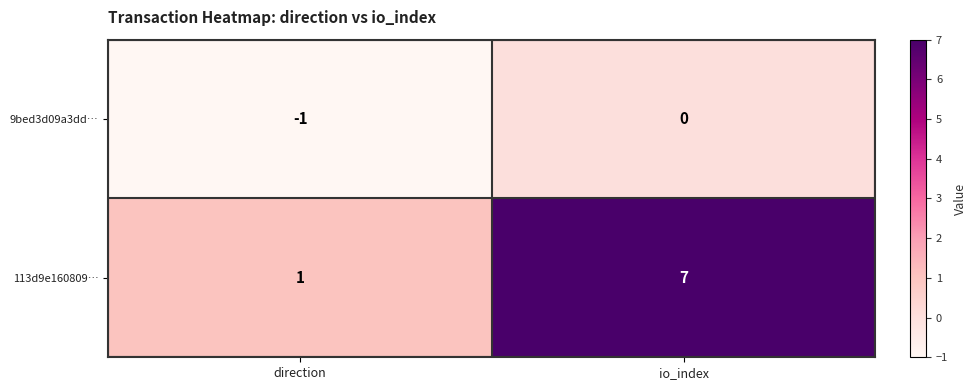

How many data points does each series have?

2